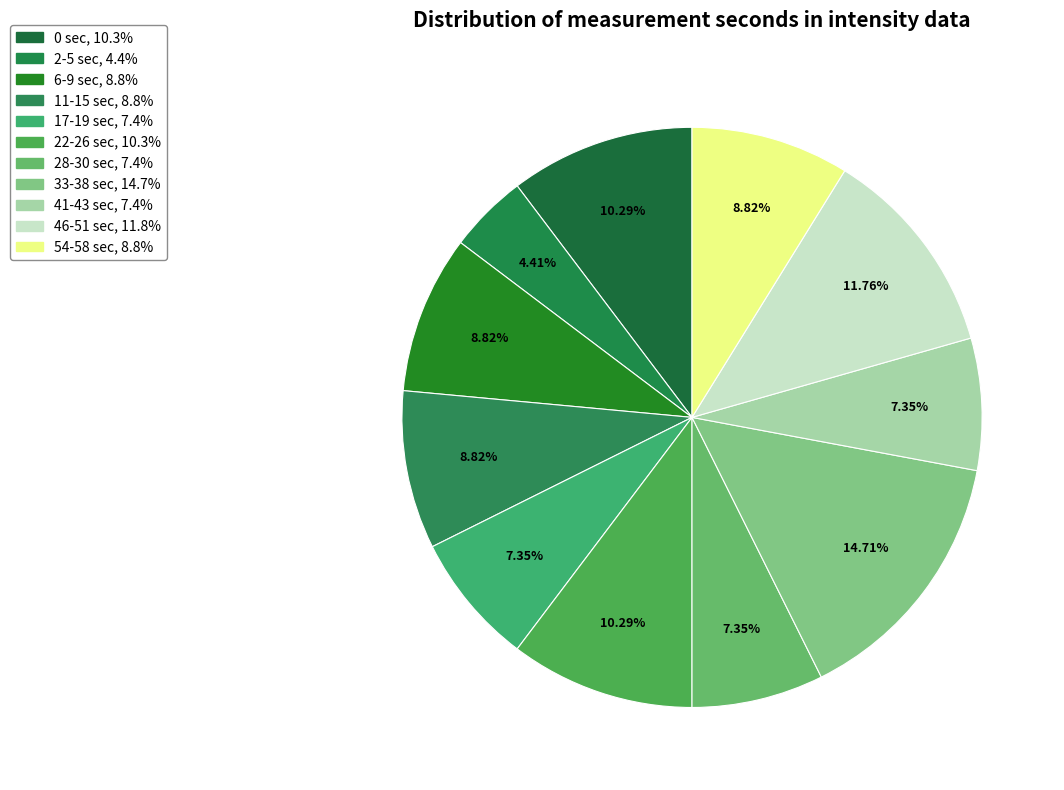

Count the number of slices in the pie.

11